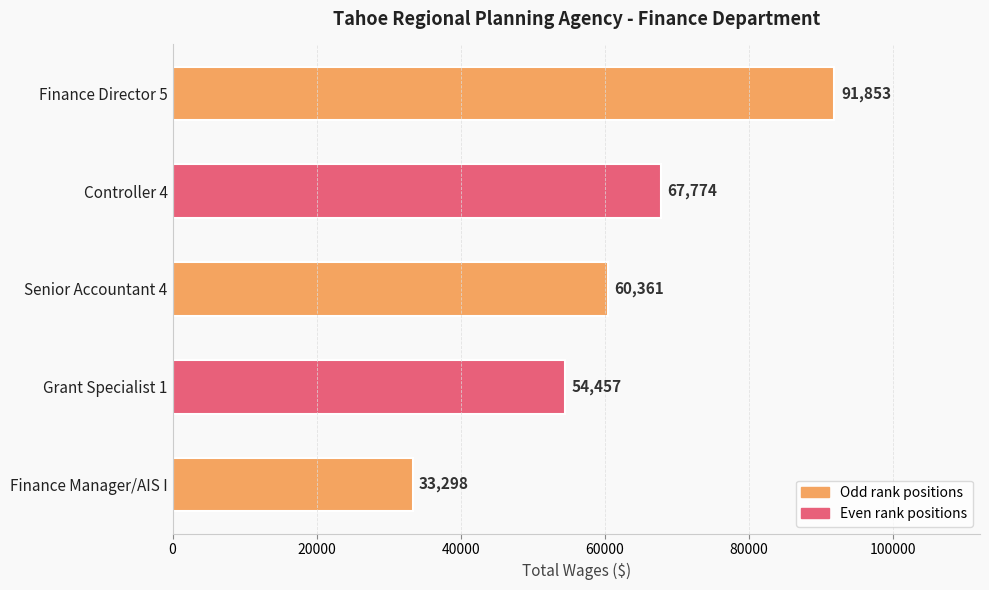

Reading bottom to top, extract all data points from this chart.

33298	54457	60361	67774	91853